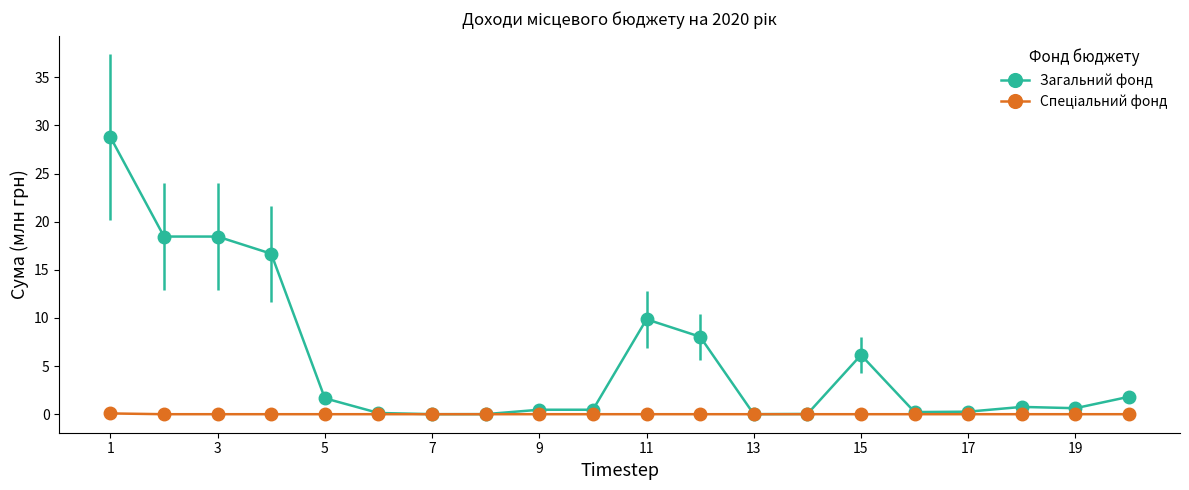

What is the difference between the second highest and second lowest values in the Загальний фонд series?

18.5